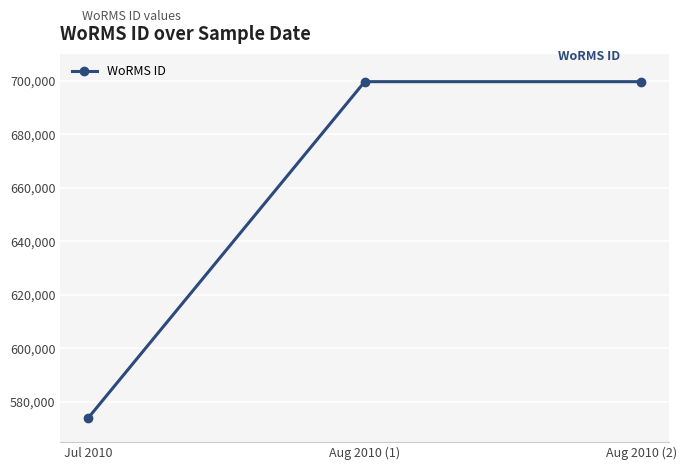

The chart shows a value of 699620 at Aug 2010 (1). True or false?

True